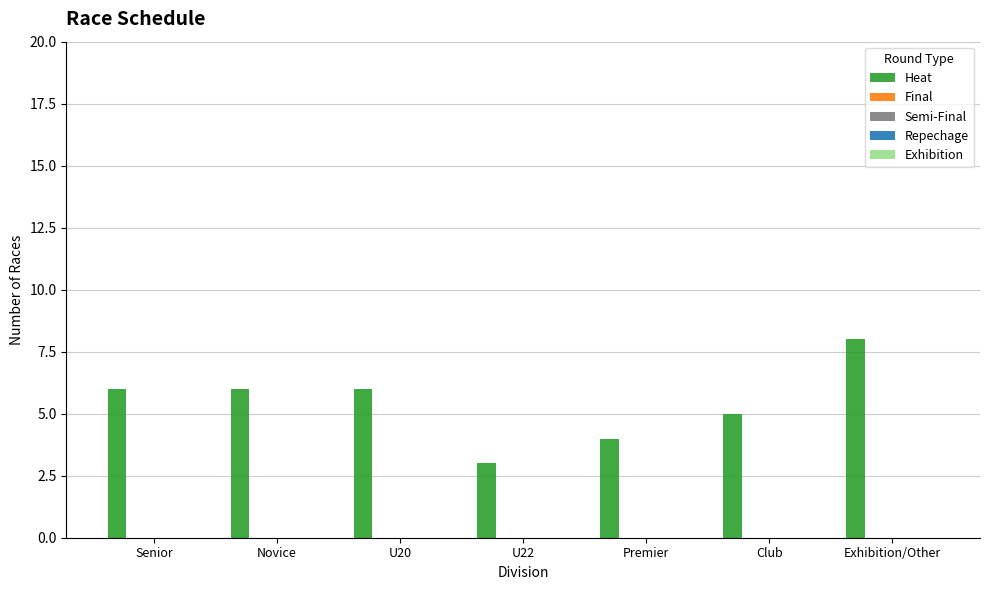

Are the bars grouped side by side (vs. stacked)?

No